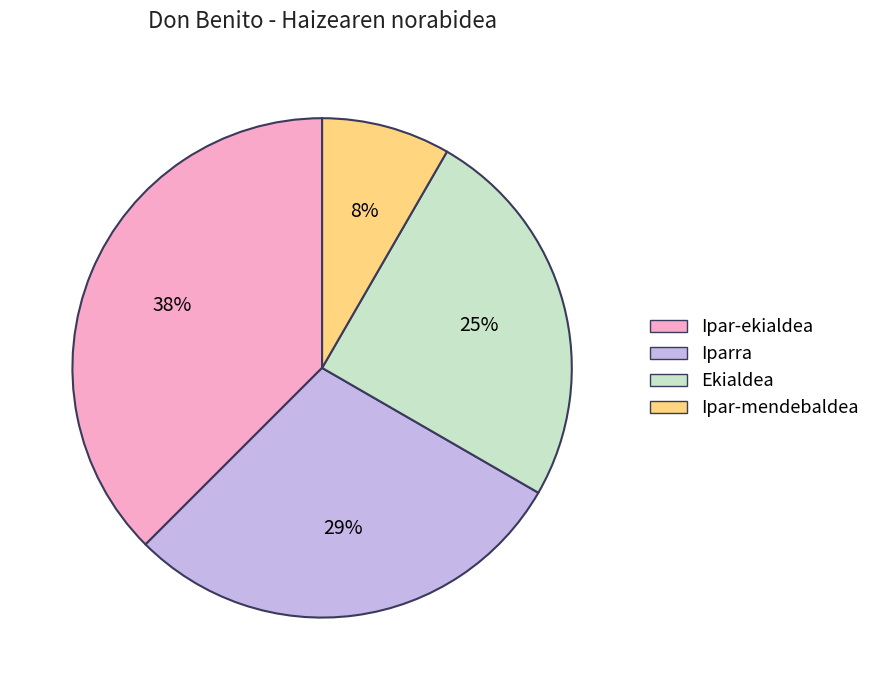

Is the sum of Iparra and Ipar-ekialdea greater than half?

Yes